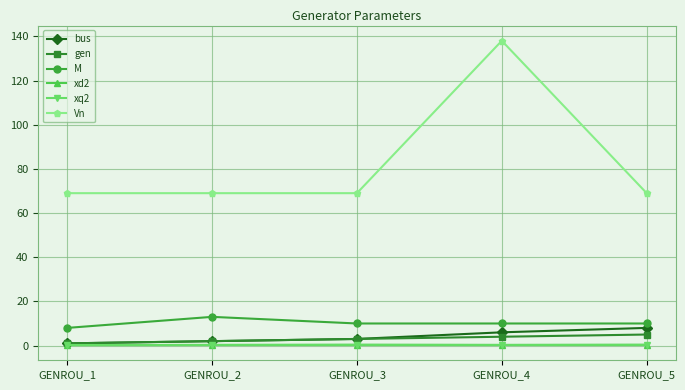

Is this an area chart (filled region under the line)?

No